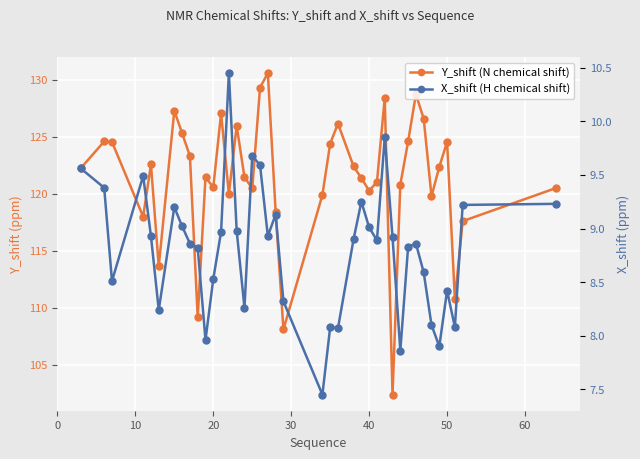

How many values in the X_shift (H chemical shift) series exceed 8?

36